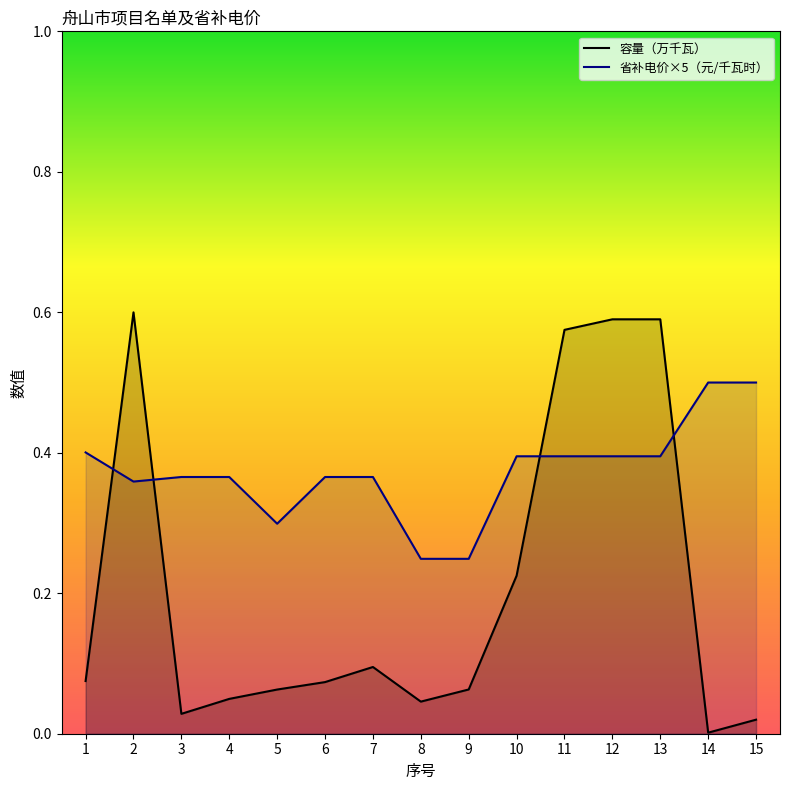

What is the difference between the second highest and second lowest values in the 省补电价×5（元/千瓦时） series?

0.3